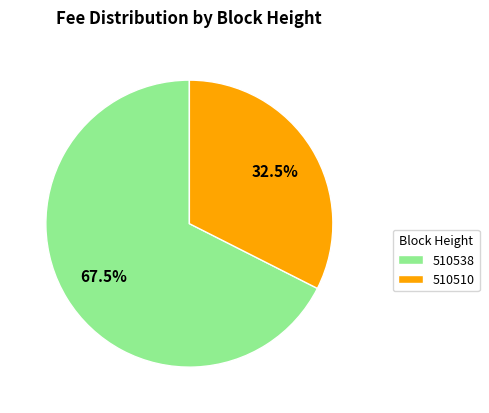

Rank the categories by value from highest to lowest.

510538, 510510